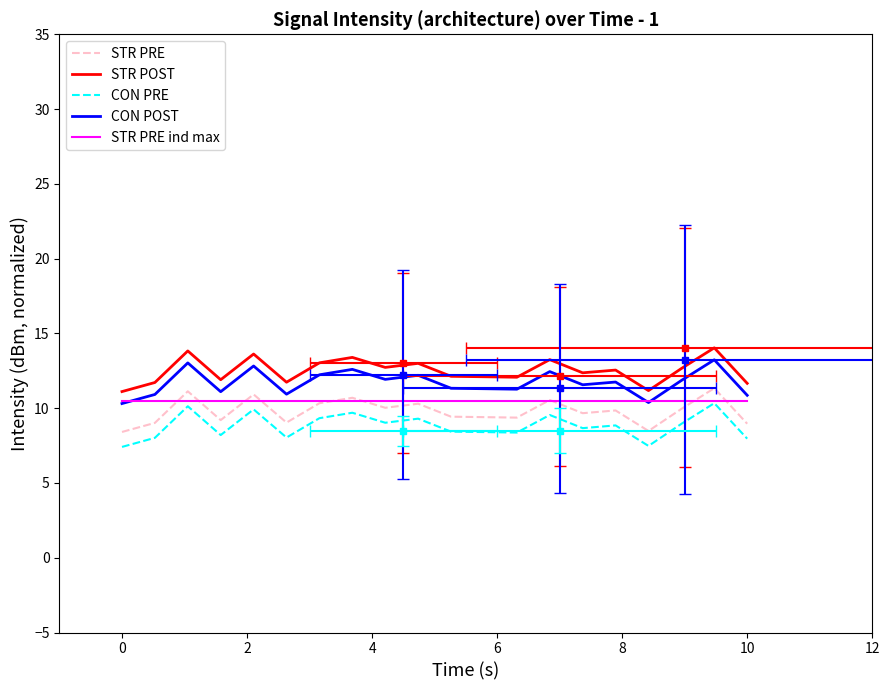

What is the highest value of the CON POST series?

13.2